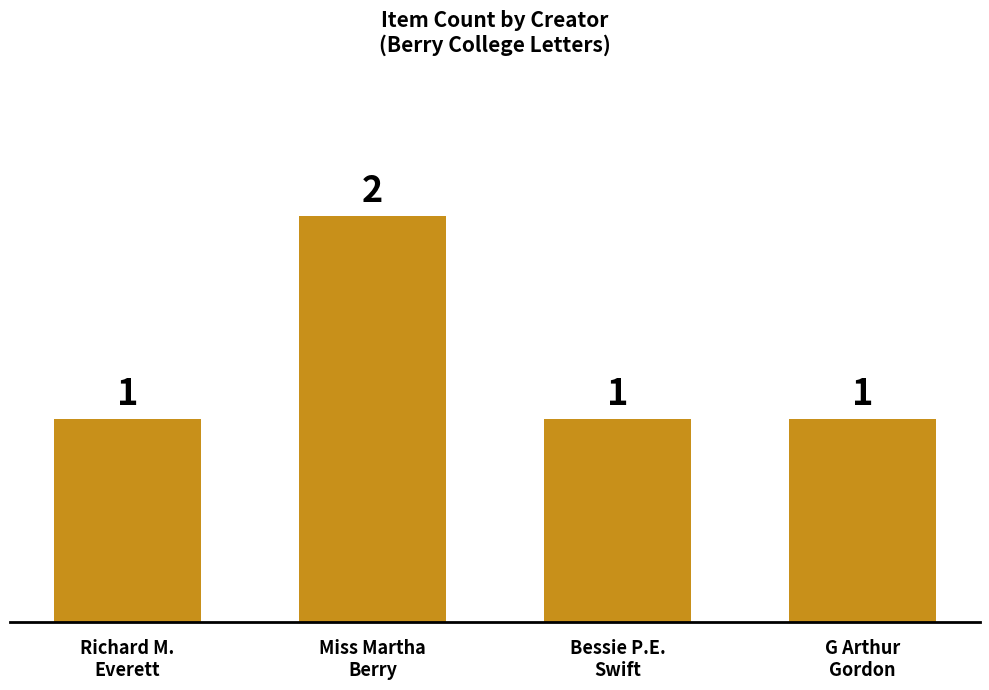

Approximately how many times larger is the value at Richard M.
Everett compared to Miss Martha
Berry?

0.5